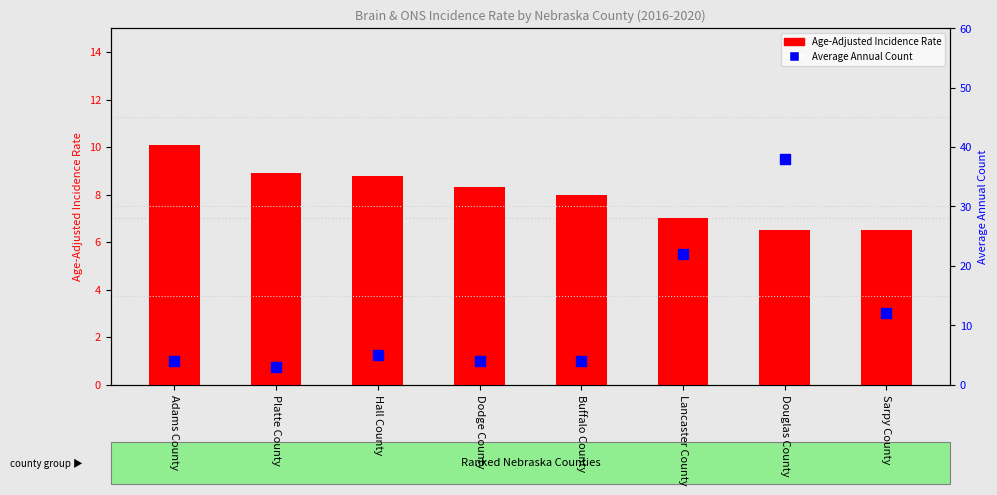

Which series has the largest total across all categories?

Average Annual Count